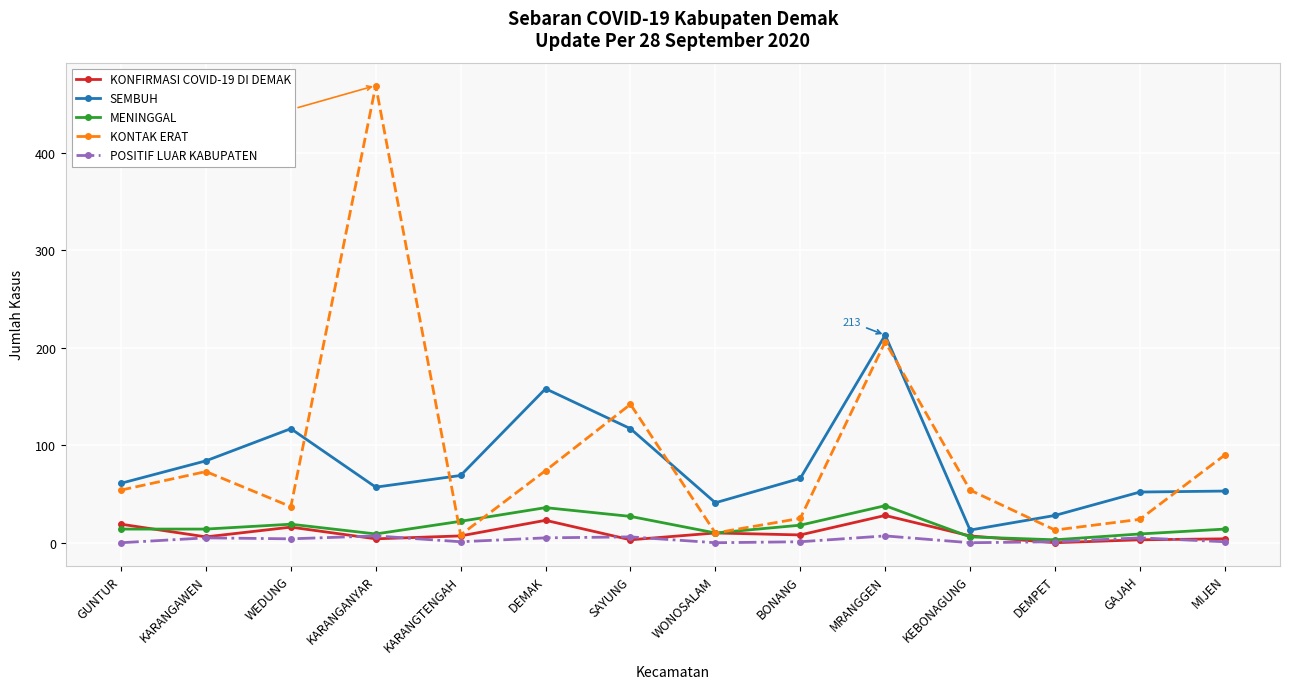

What is the label of the 10th point from the left?

MRANGGEN